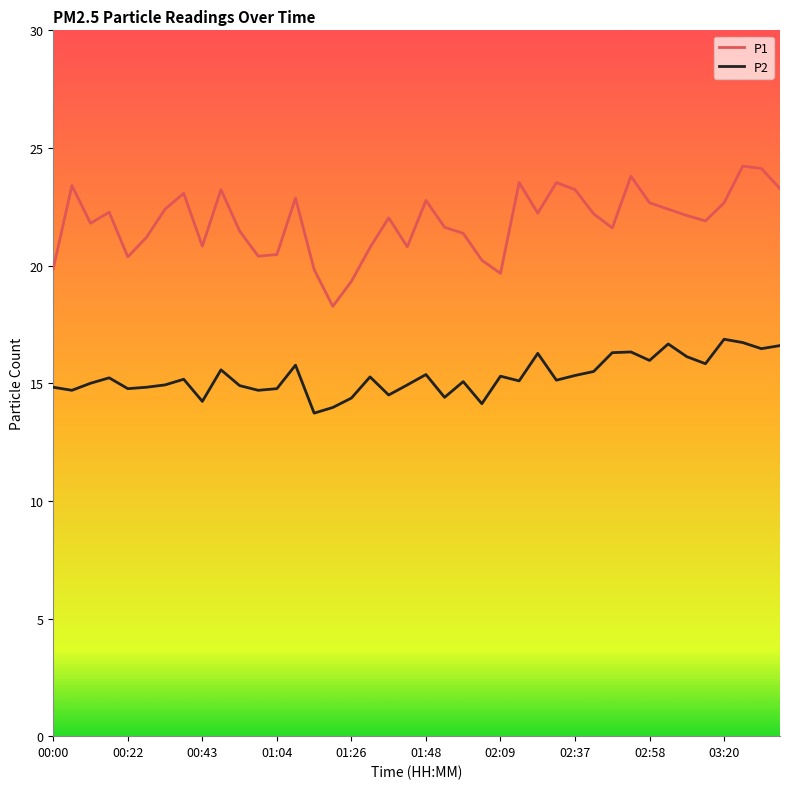

What is the difference between the P2 values at 01:48 and 36?

2.0